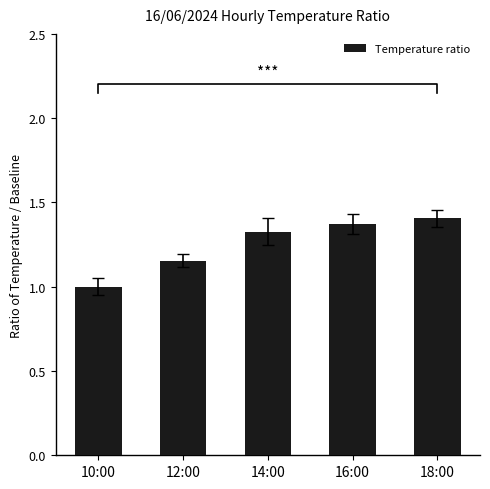

What is the label of the 4th bar from the right?

12:00